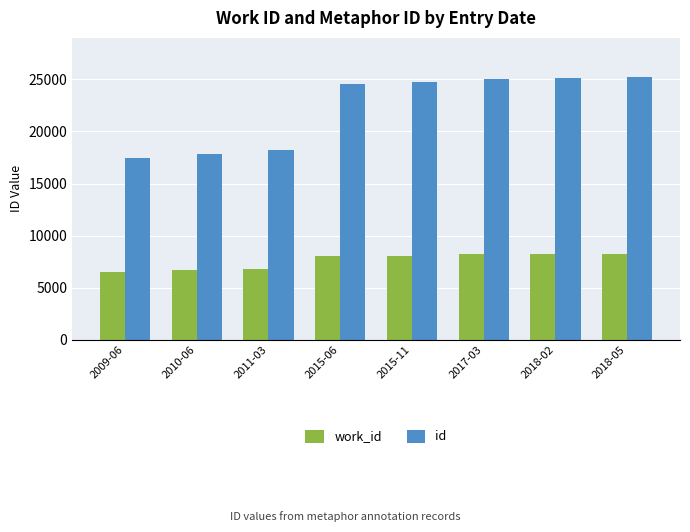

Which series changed the most between 2011-03 and 2018-02?

id